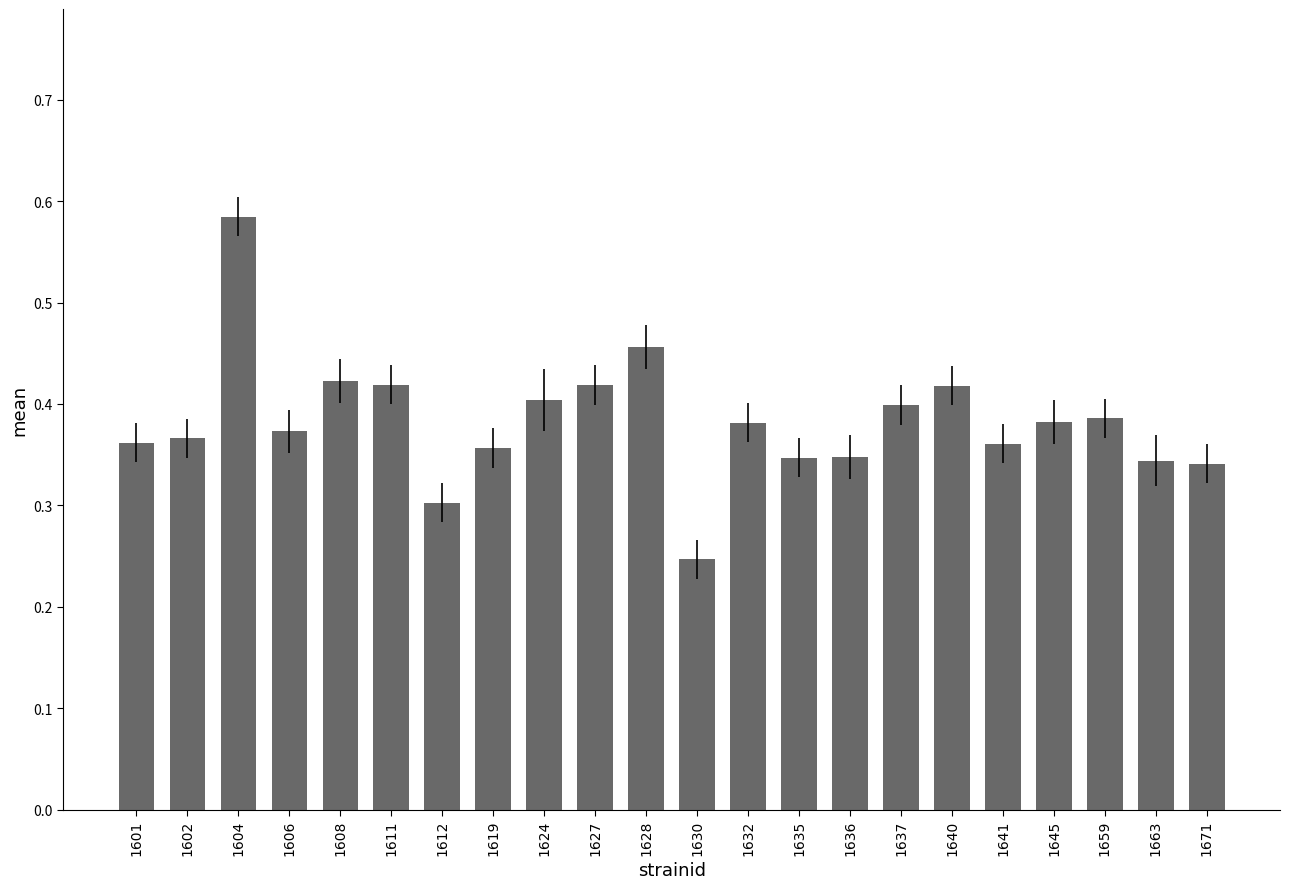

Does the chart contain any negative values?

No